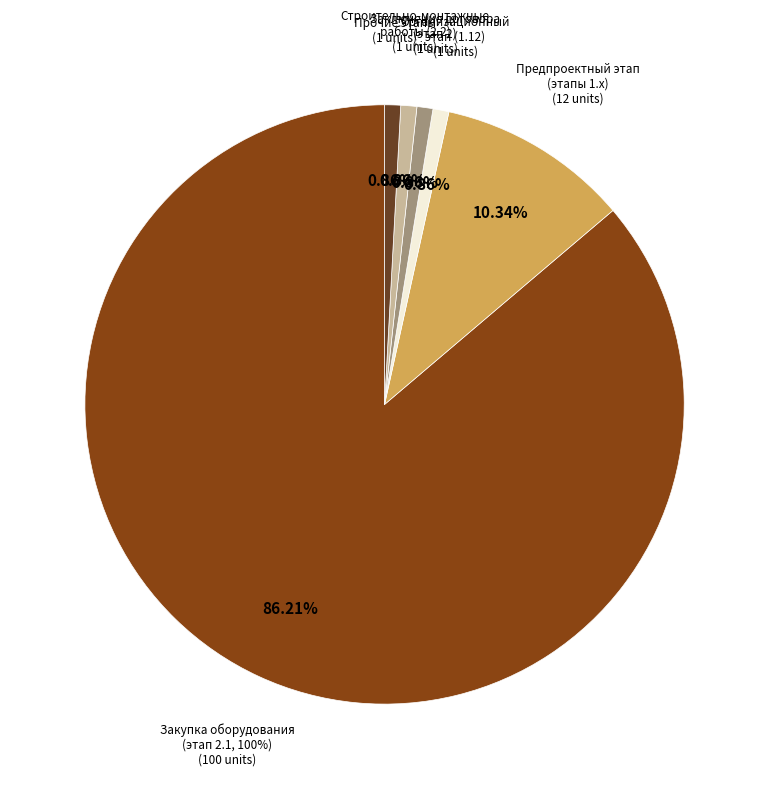

What is the smallest slice in the pie chart?

Предпроектный и проектный этап